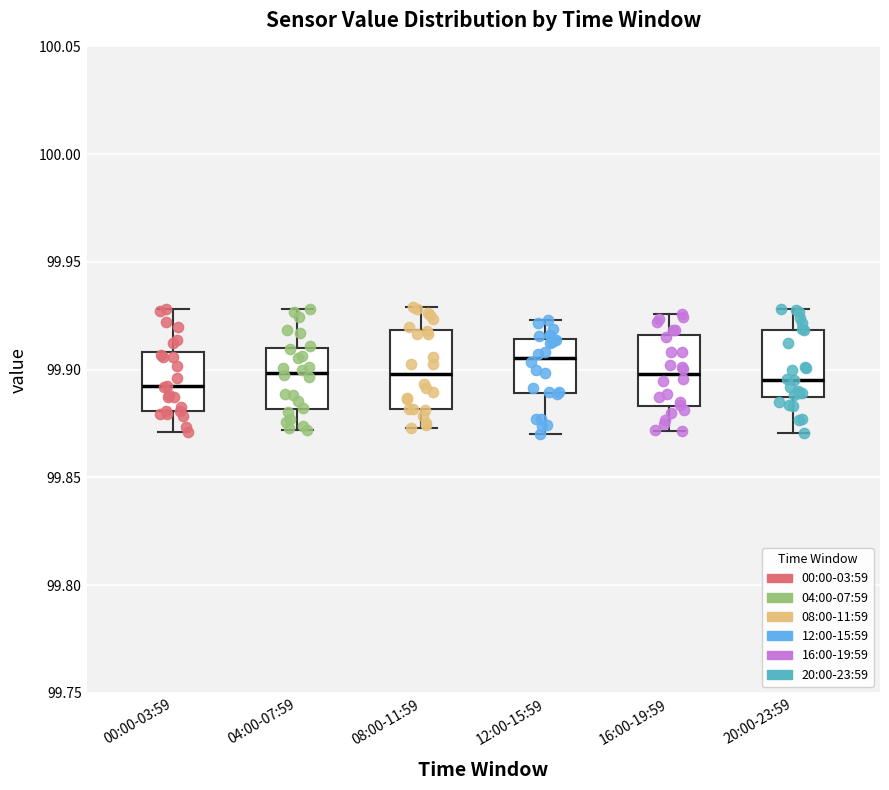

Which box has the highest median line?

12:00-15:59